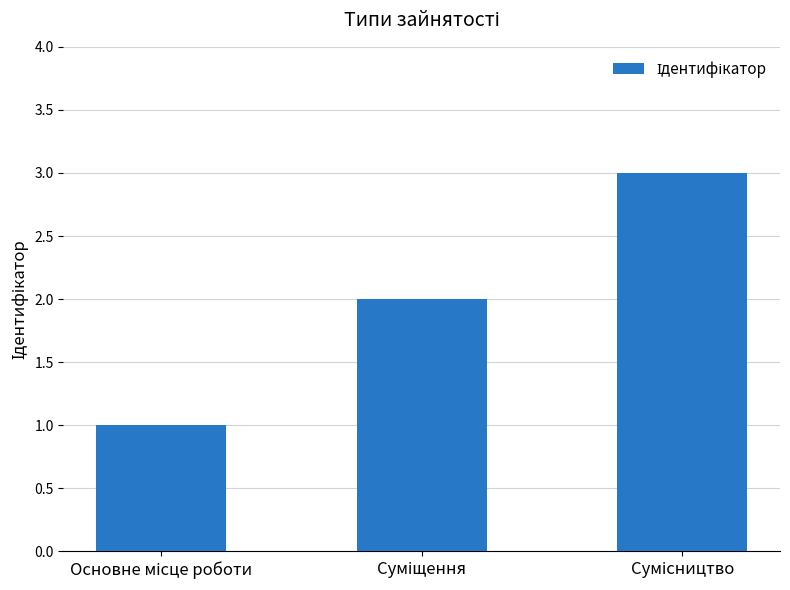

What is the smallest value displayed?

1